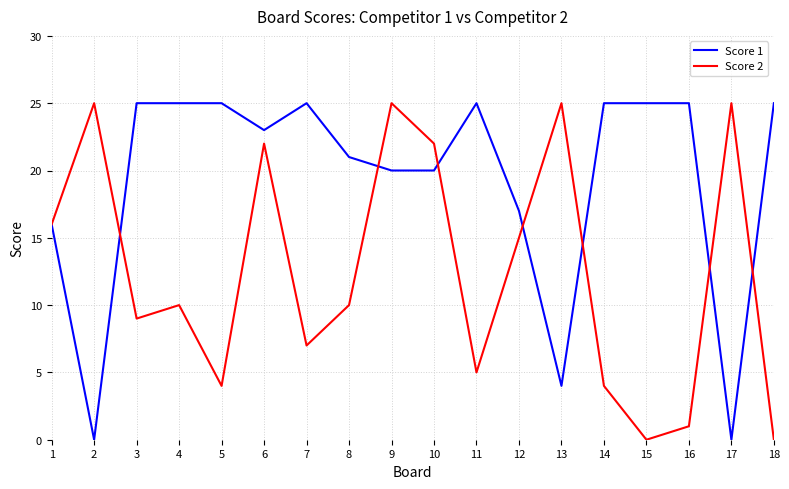

Is it true that Score 2 equals -13 at 18?

False